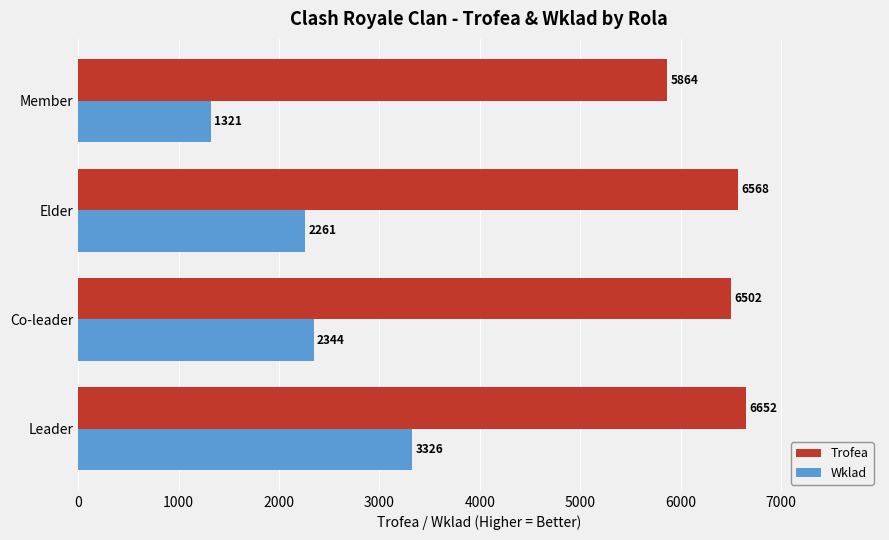

What is the sum of the Wklad values at Co-leader and Leader?

5670